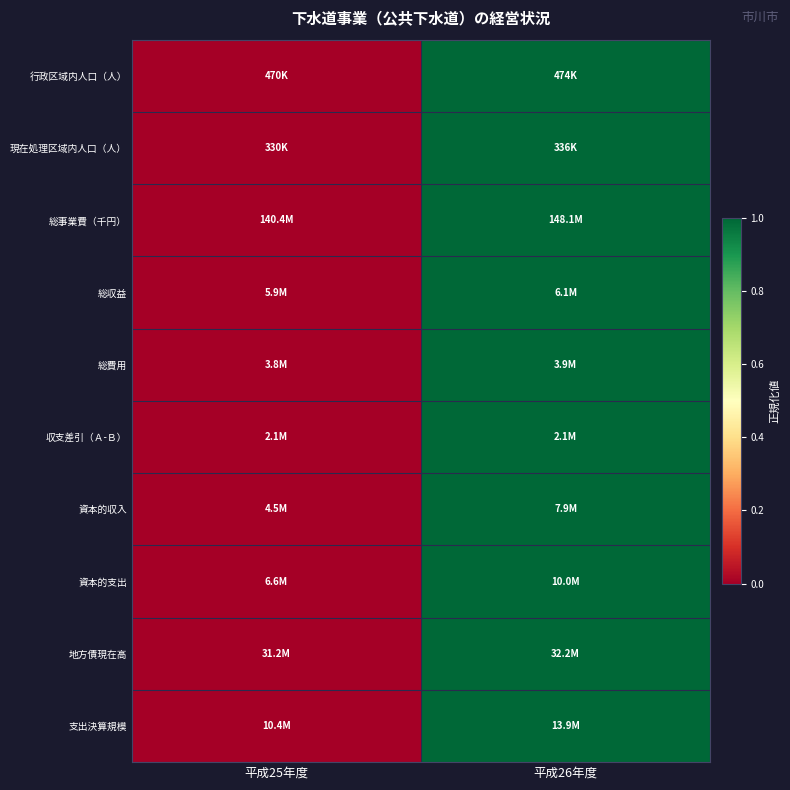

At which category is the sum across all series the highest?

平成26年度